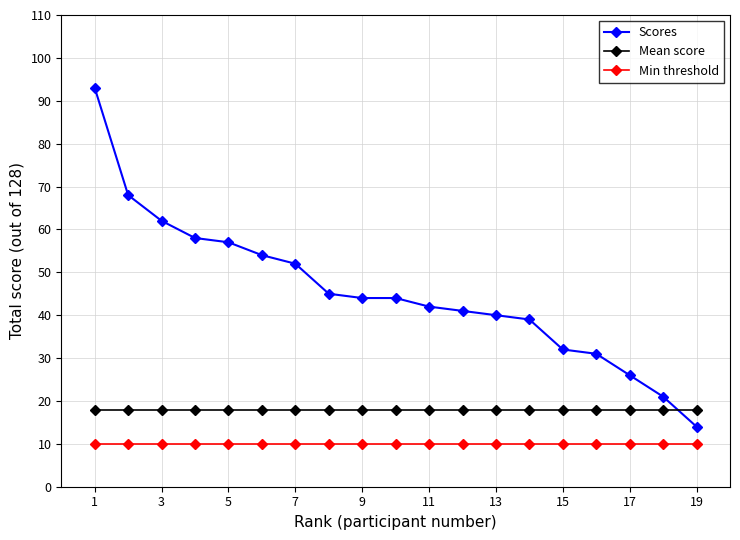

List the series in order of their overall mean, highest first.

Scores, Mean score, Min threshold